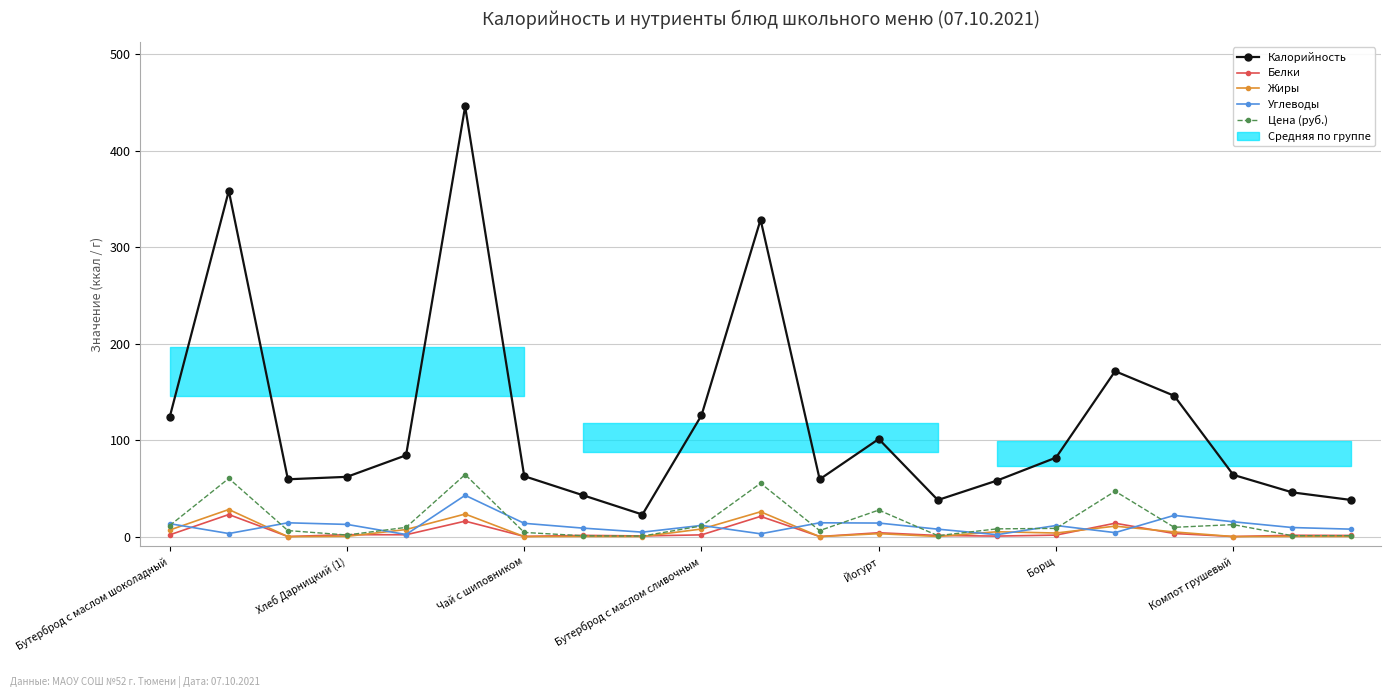

True or false: Белки and Углеводы intersect in this chart.

True